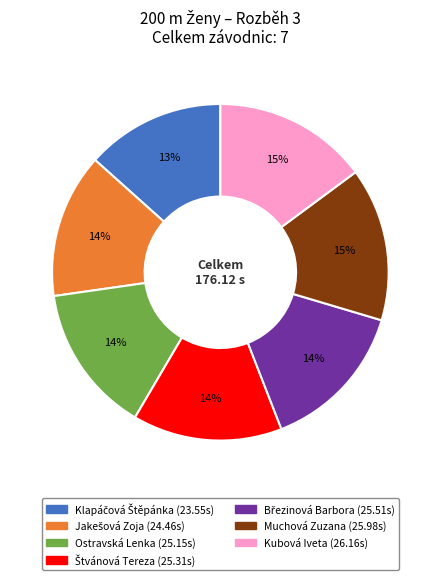

To the nearest percent, what is the average slice percentage?

14%